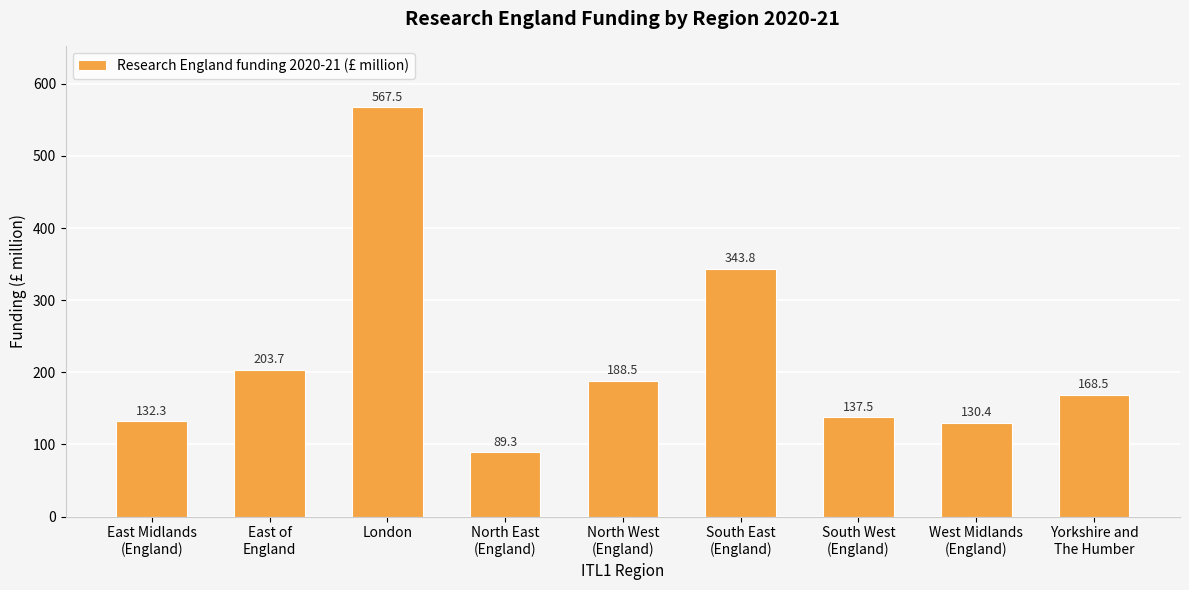

Which category has the lowest value across all series?

North East
(England)